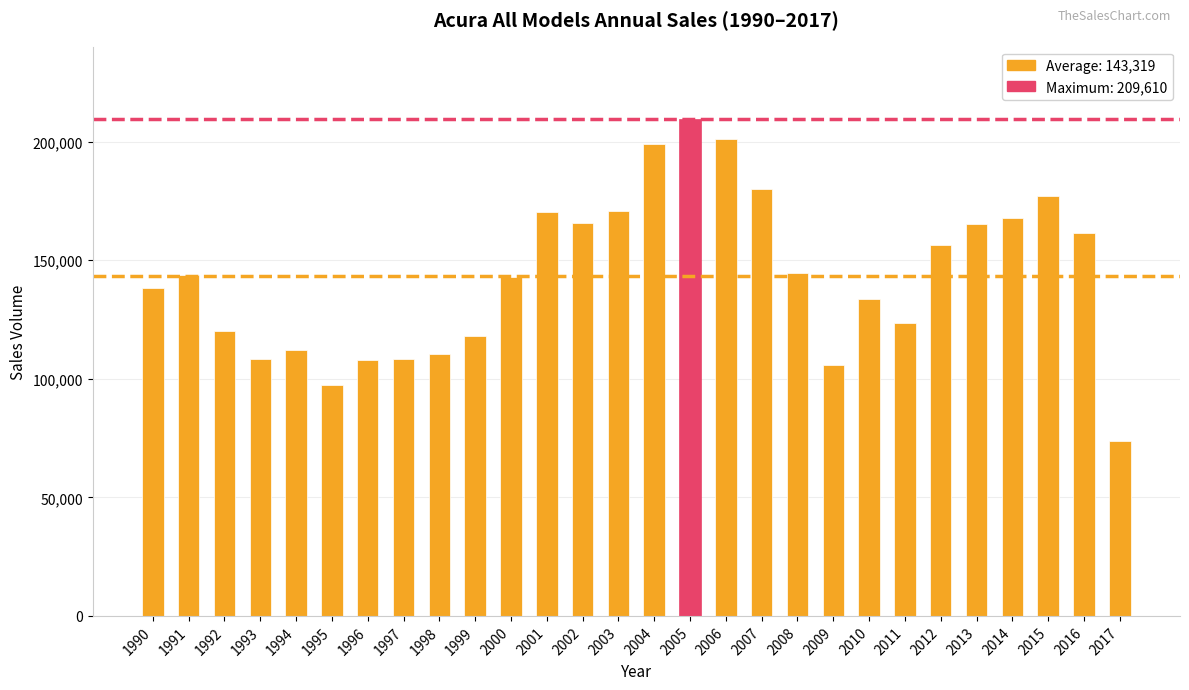

What value does the data have at 2004, to the nearest 10?

198920